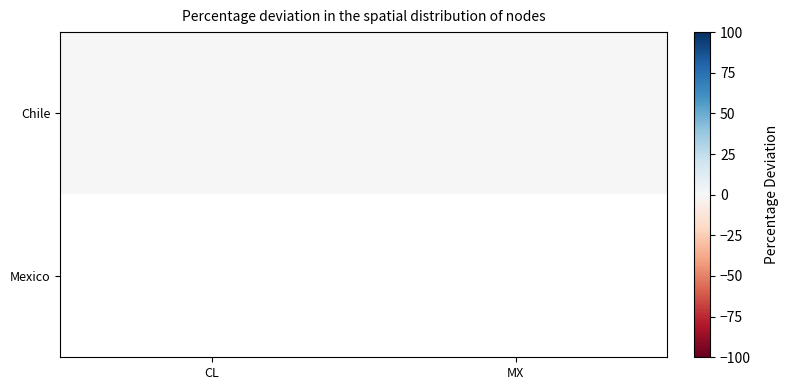

Which label corresponds to the smallest value in the chart?

MX